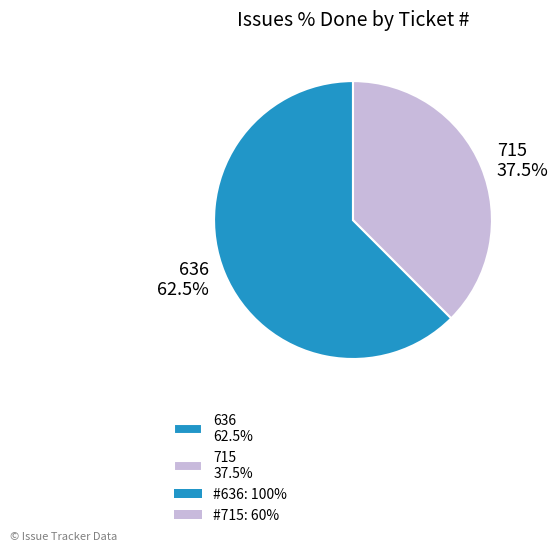

Does 715 37.5% represent more than half of the total?

No